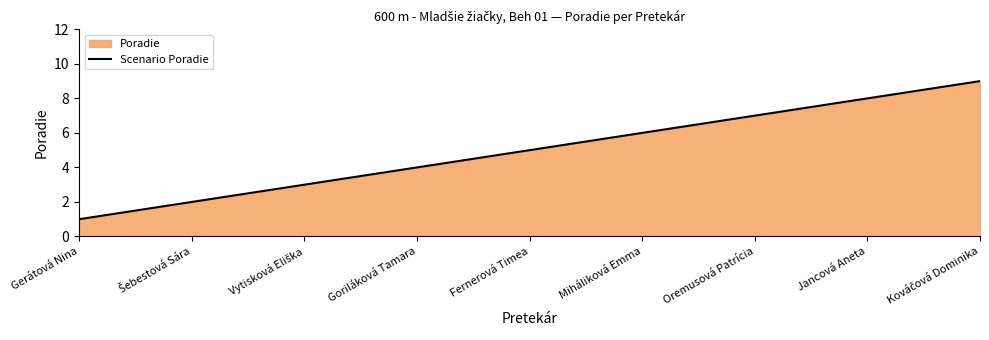

How many data points does each series have?

9